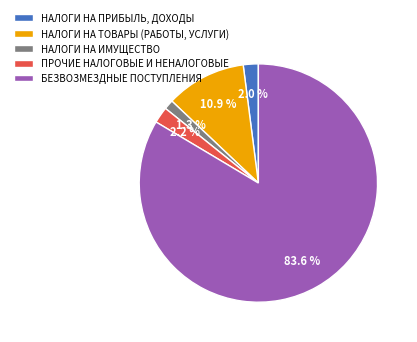

To the nearest percent, what is the difference between the largest and smallest slice percentages?

82%